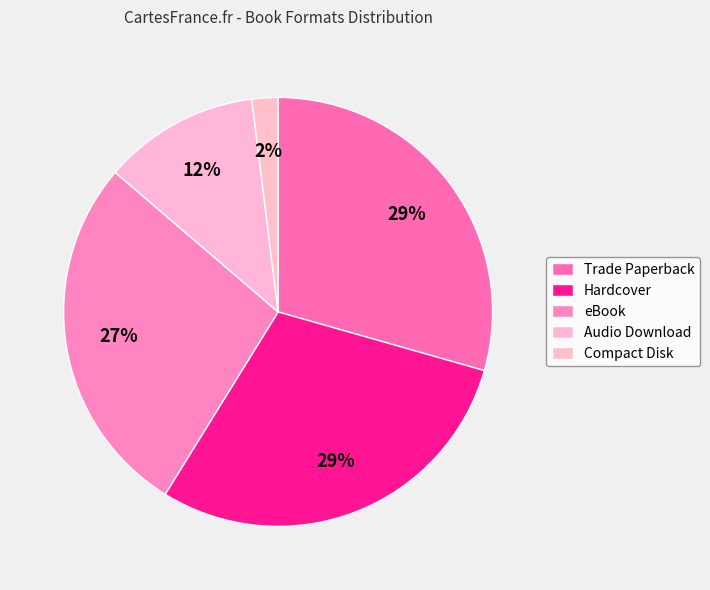

Do Audio Download and Compact Disk together represent more than half of the pie?

No